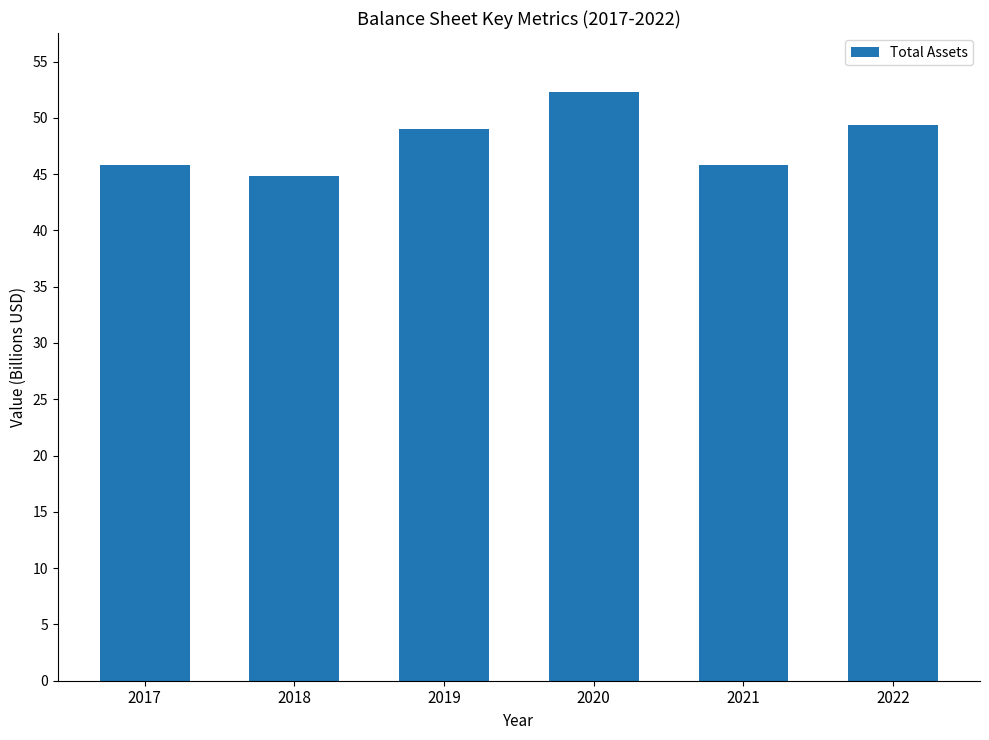

The chart shows a value of 75153683710 at 2022. True or false?

False